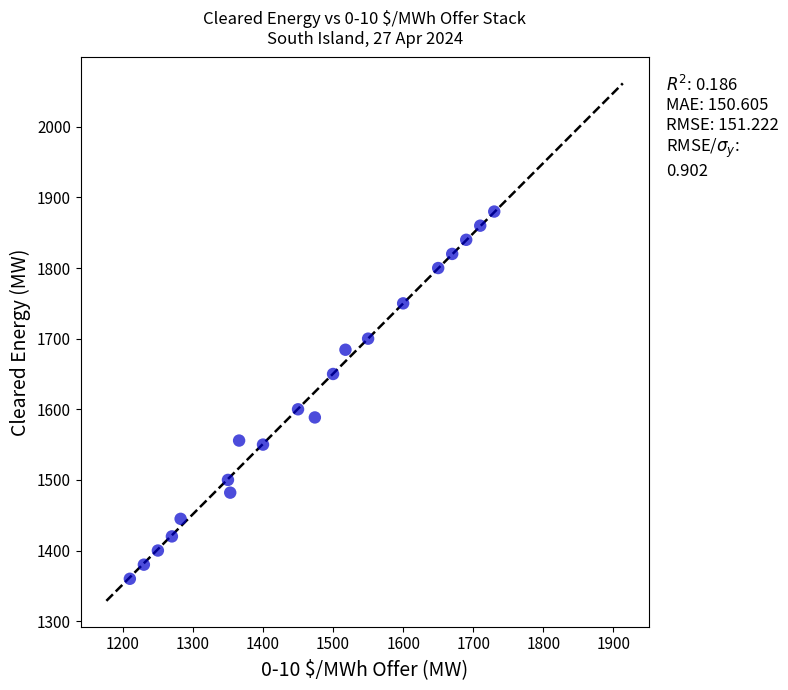

What Y value in the scatter plot is closest to 1620?

1600.0